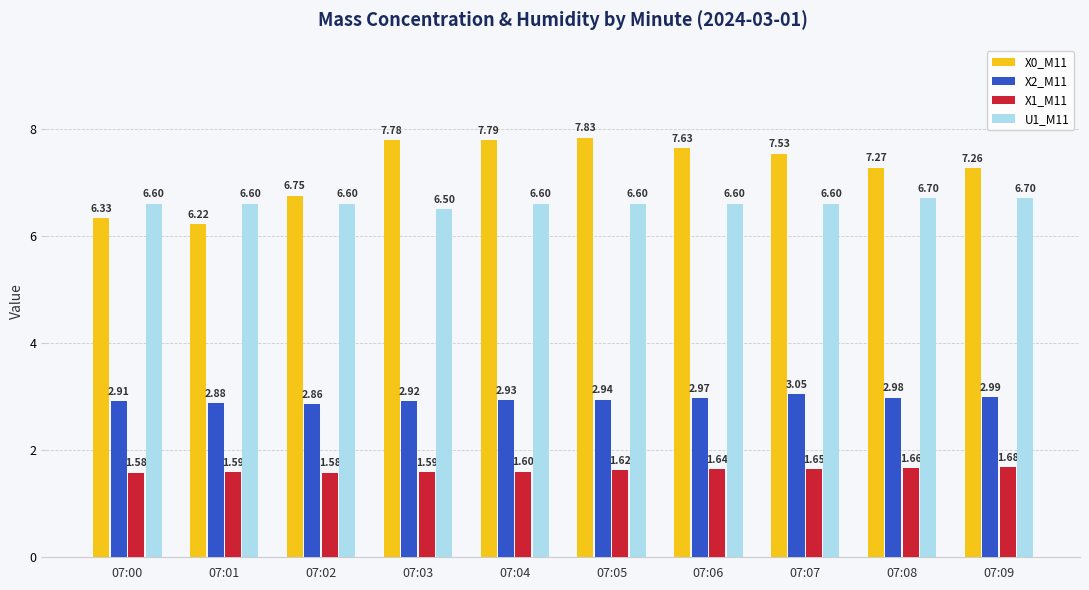

What is the average value of the X0_M11 series?

7.2